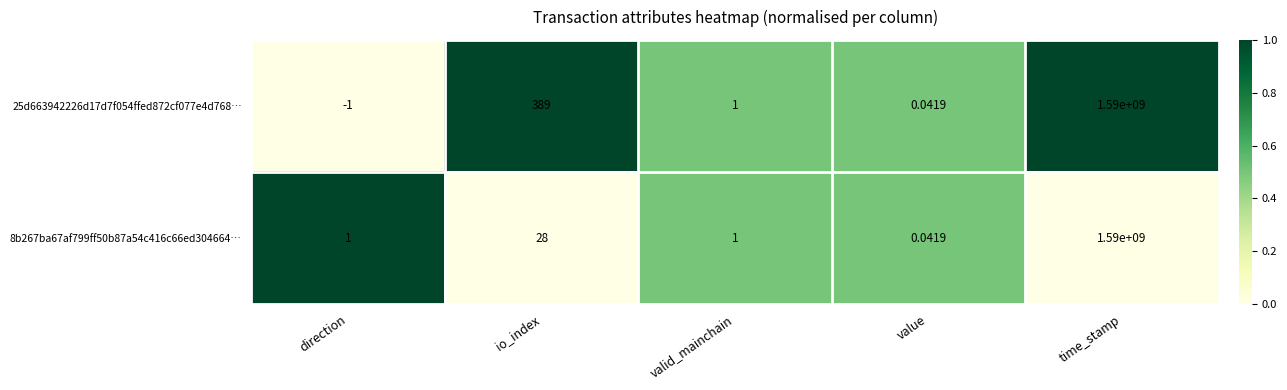

At which category is the sum across all series the highest?

time_stamp